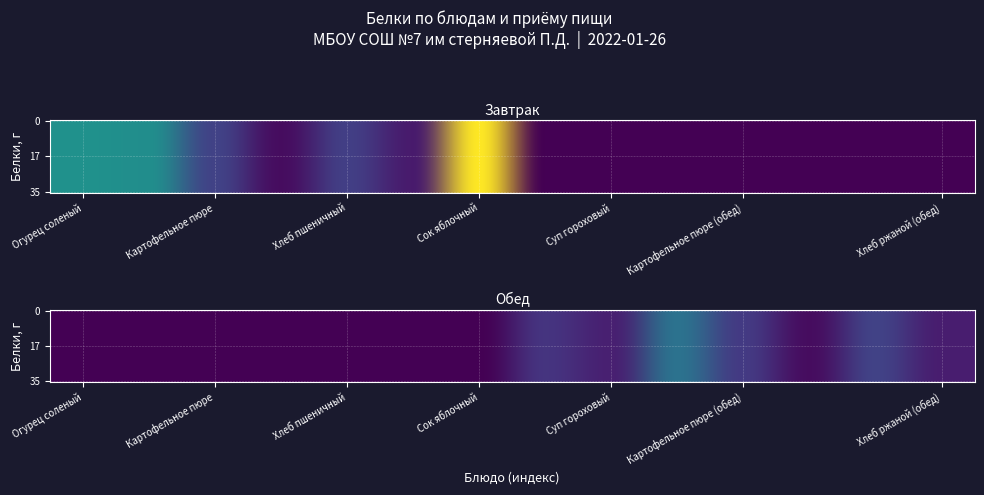

Between Хлеб ржаной (обед) and Хлеб пшеничный, which is larger?

Хлеб ржаной (обед)